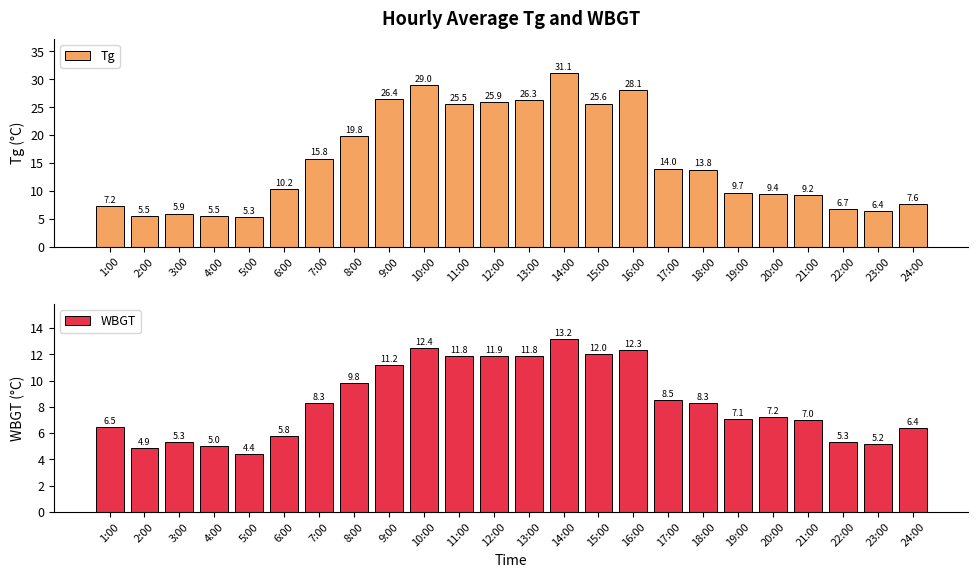

Between 19:00 and 21:00, which is larger?

19:00